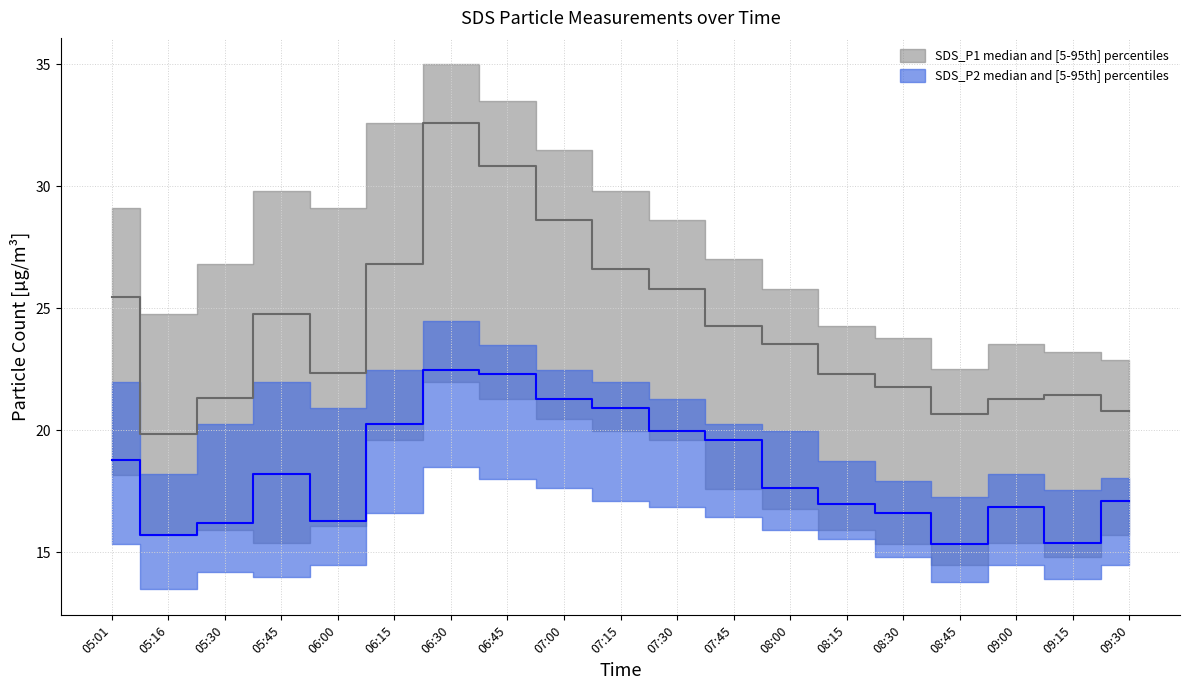

Which series has the largest total across all categories?

SDS_P1_upper